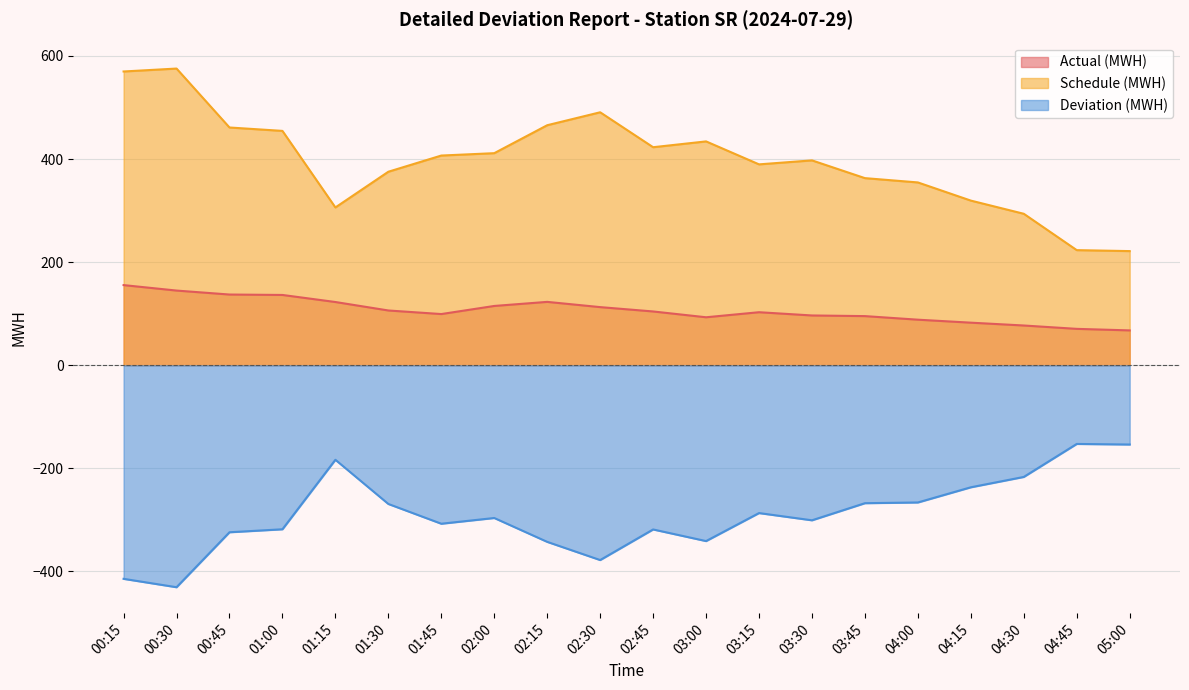

What are all the series names shown in the legend?

Actual (MWH), Schedule (MWH), Deviation (MWH)